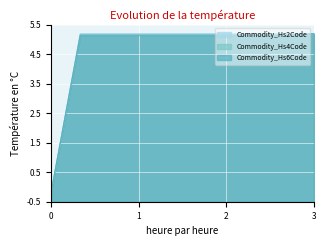

What is the maximum value for Commodity_Hs6Code?

5.2